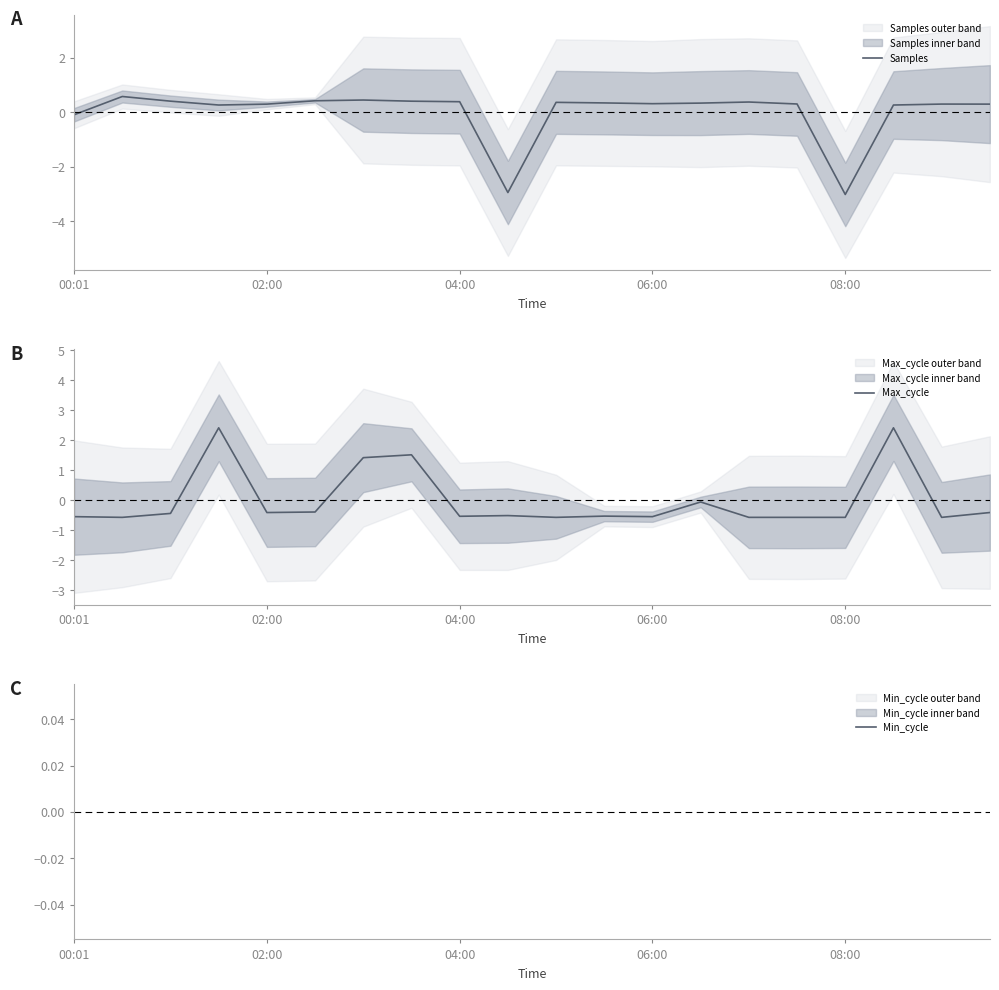

Is it true that Samples equals 0.4 at 04:00?

True